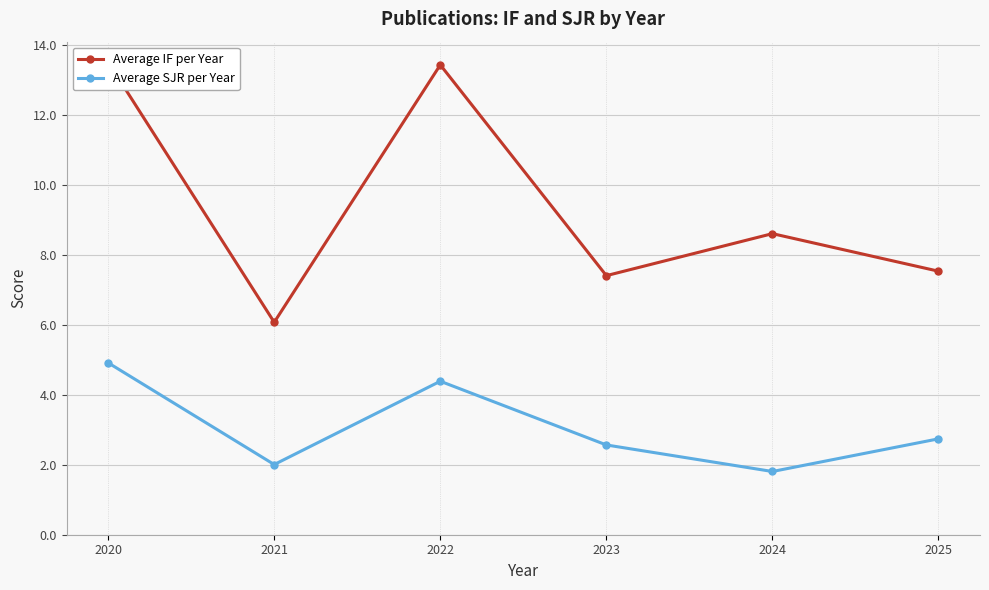

The Average SJR per Year series shows 1.9 at 2022. True or false?

False